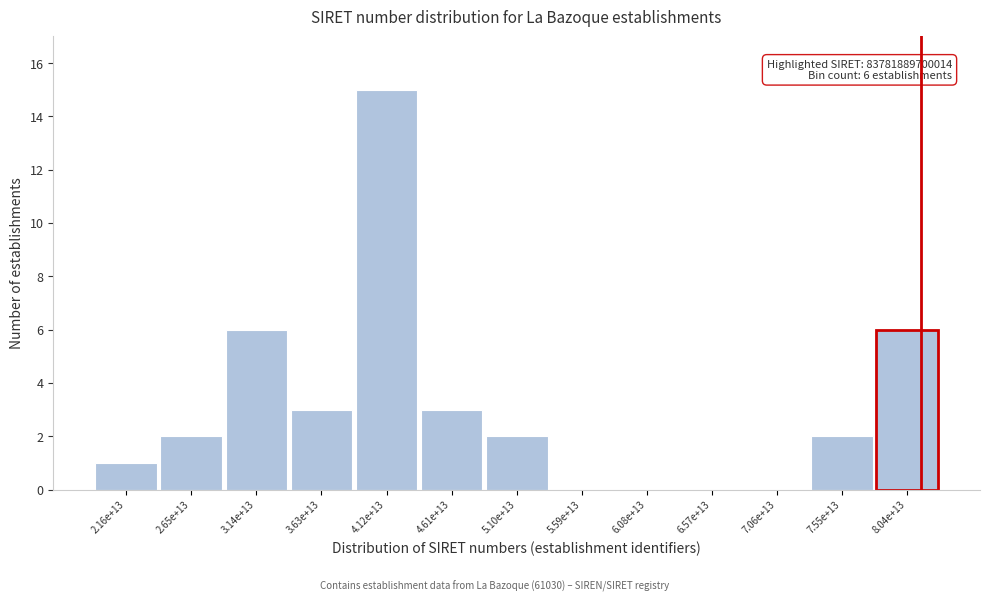

Reading left to right, extract all data points from this chart.

2.16e+13=1	2.65e+13=2	3.14e+13=6	3.63e+13=3	4.12e+13=15	4.61e+13=3	5.10e+13=2	5.59e+13=0	6.08e+13=0	6.57e+13=0	7.06e+13=0	7.55e+13=2	8.04e+13=6